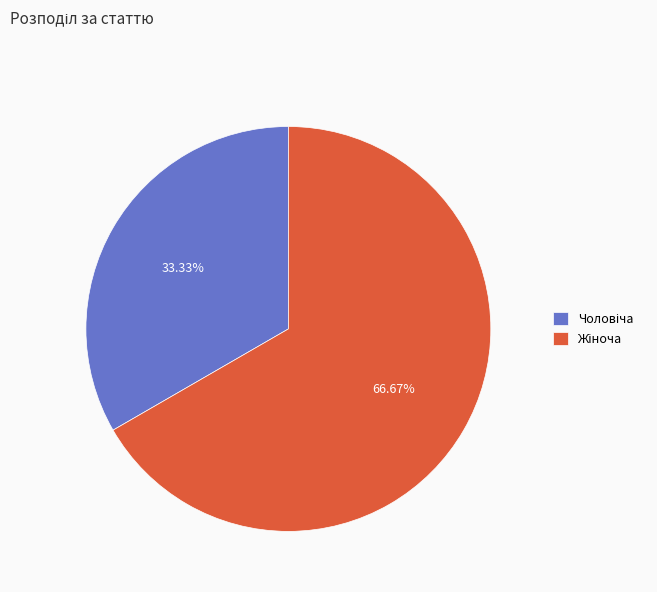

Does any single category account for the majority?

Yes